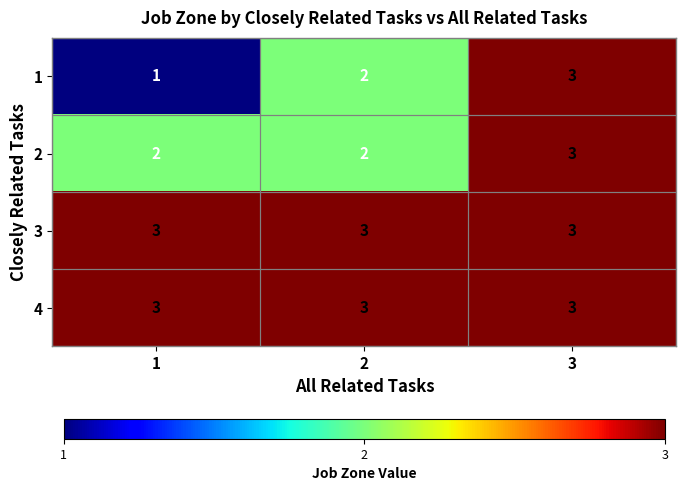

What is the greatest value displayed?

3